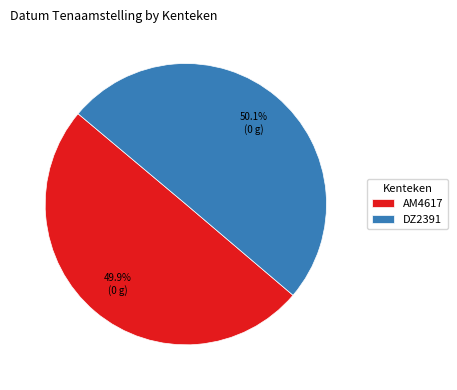

What is the ratio of the value at DZ2391 to the value at AM4617?

1.0